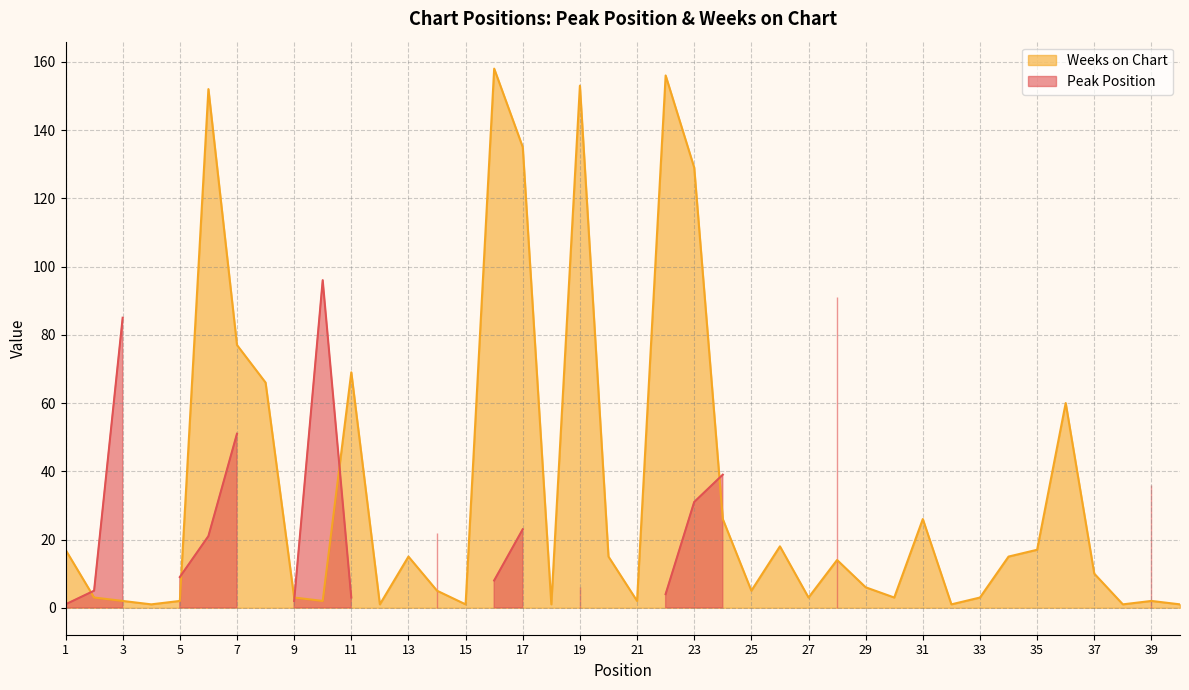

Between 12 and 40, which is larger?

12